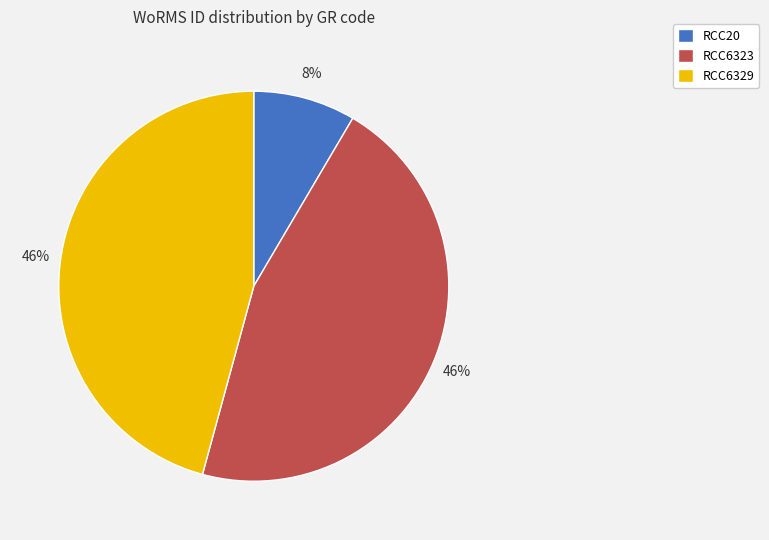

Between RCC6329 and RCC20, which is larger?

RCC6329